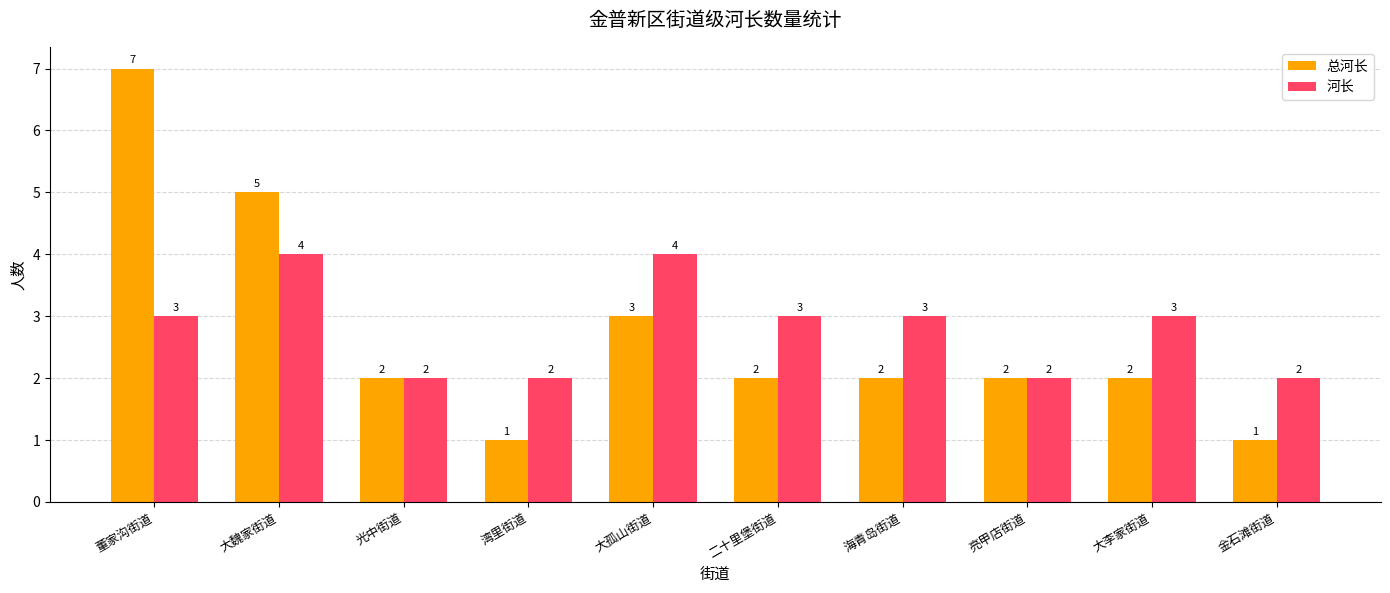

What is the difference between the second highest and second lowest values in the 总河长 series?

4